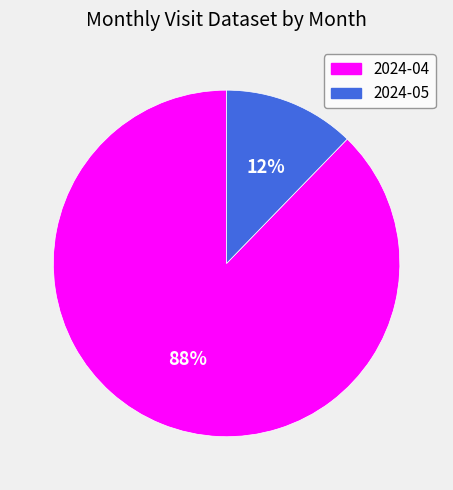

True or false: 2024-05 accounts for 12% of the total.

True